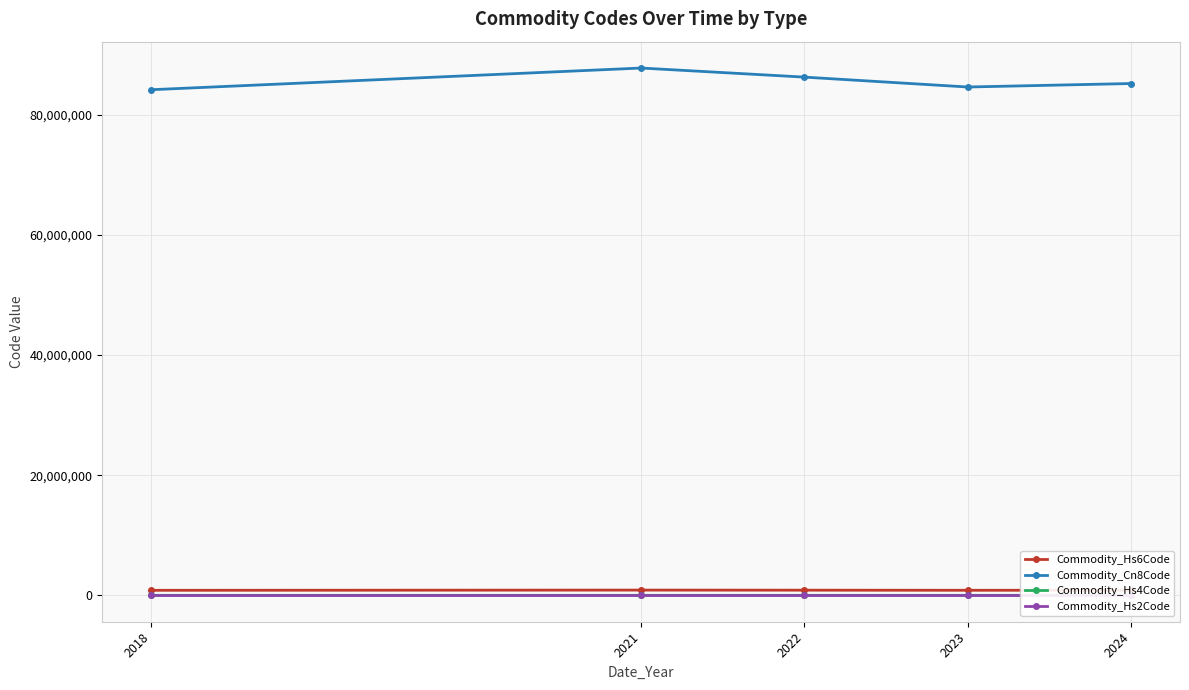

Is the value of Commodity_Cn8Code at 2023 greater than the value of Commodity_Hs2Code at 2023?

Yes